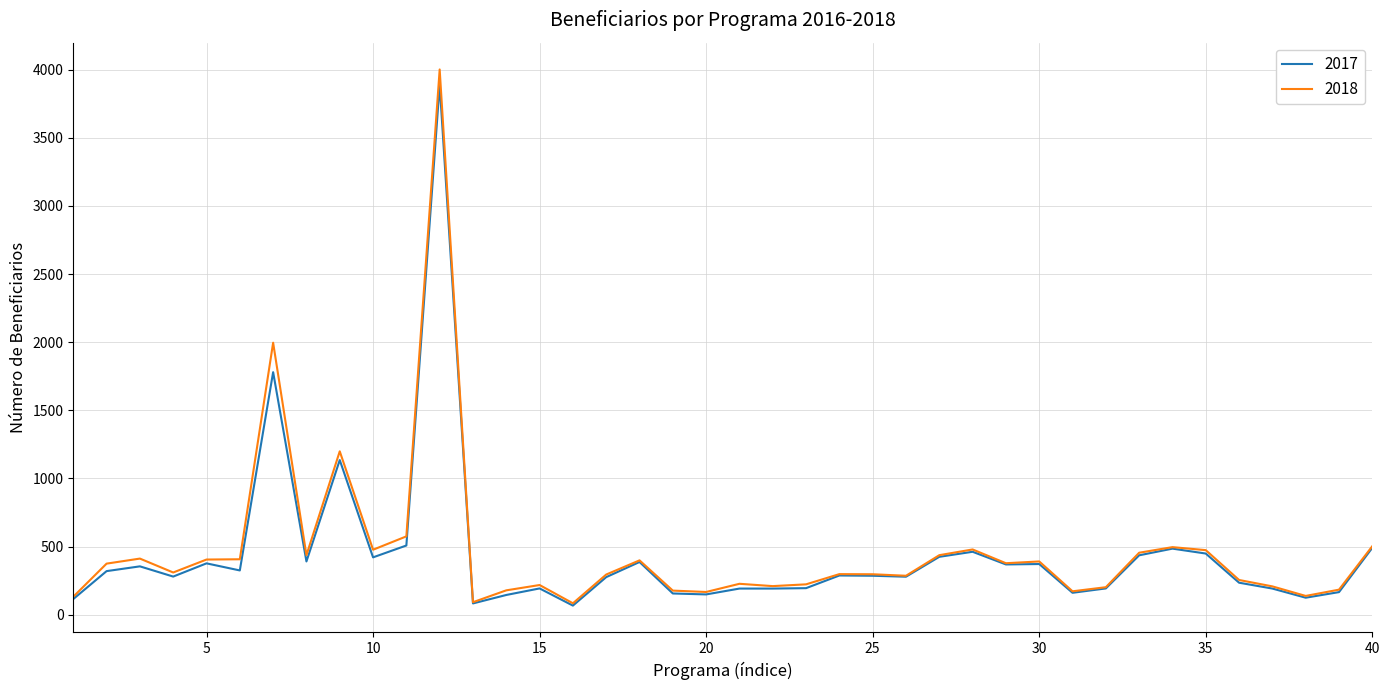

What is the sum of all 2017 values?

17345